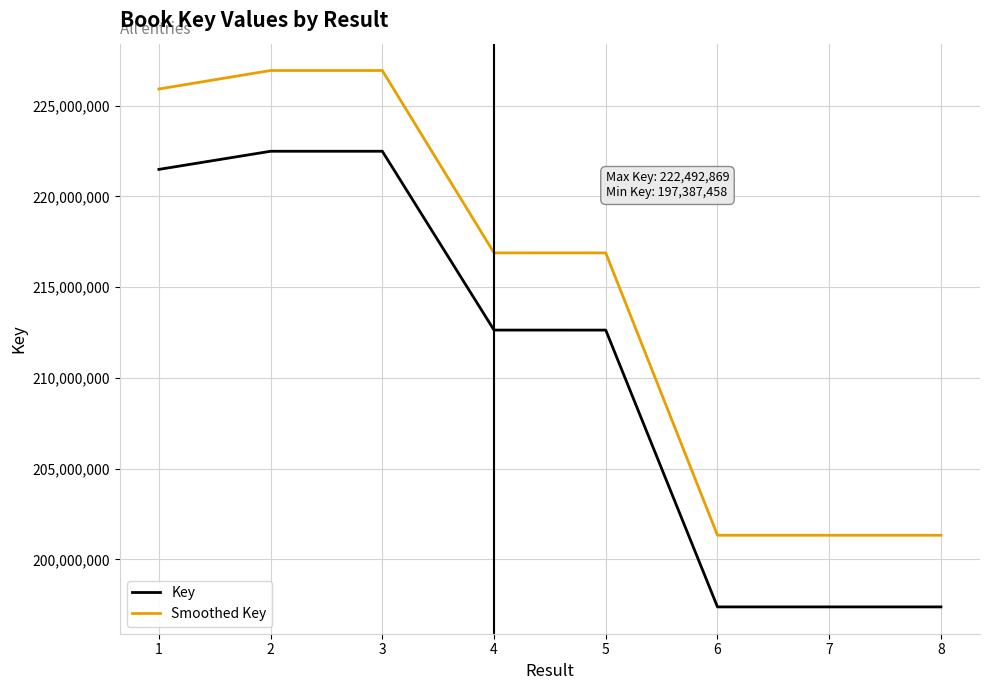

Does the chart have visible grid lines?

Yes